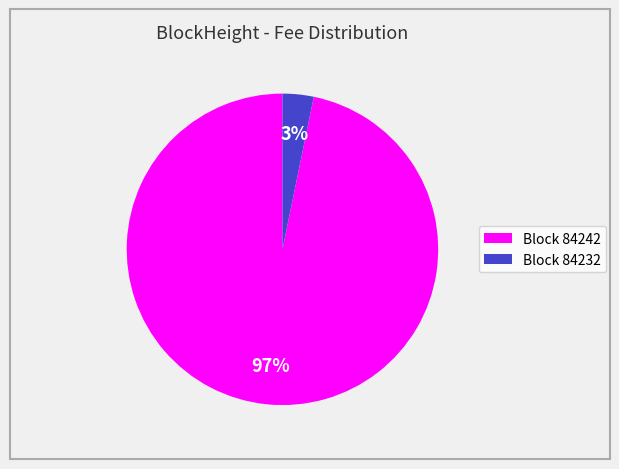

To the nearest percent, what is the difference between the largest and smallest slice percentages?

94%